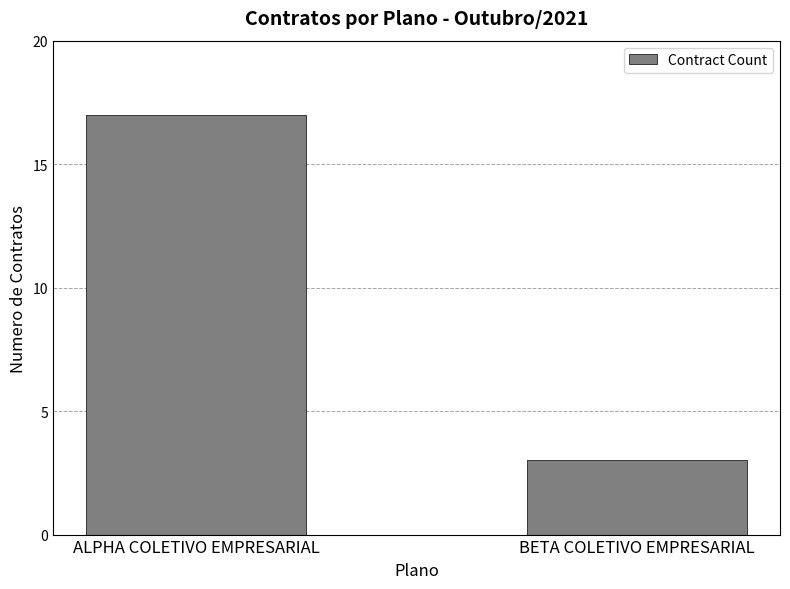

What is the minimum value shown in the chart?

3